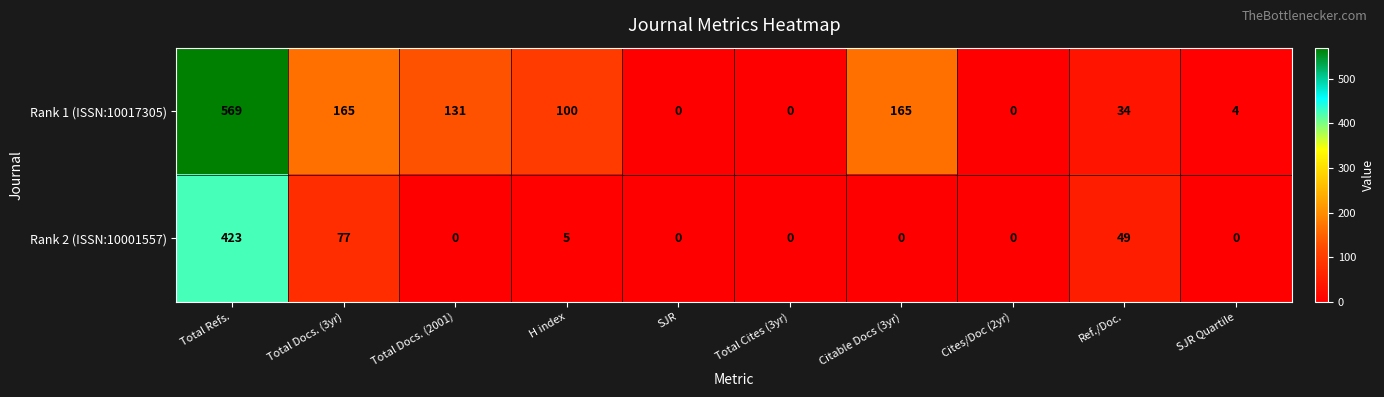

How many distinct data groups are displayed?

2